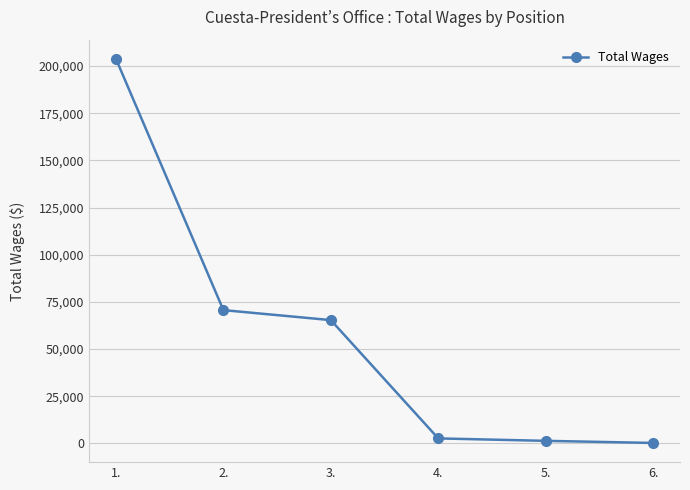

What is the difference between the maximum and minimum values?

203555